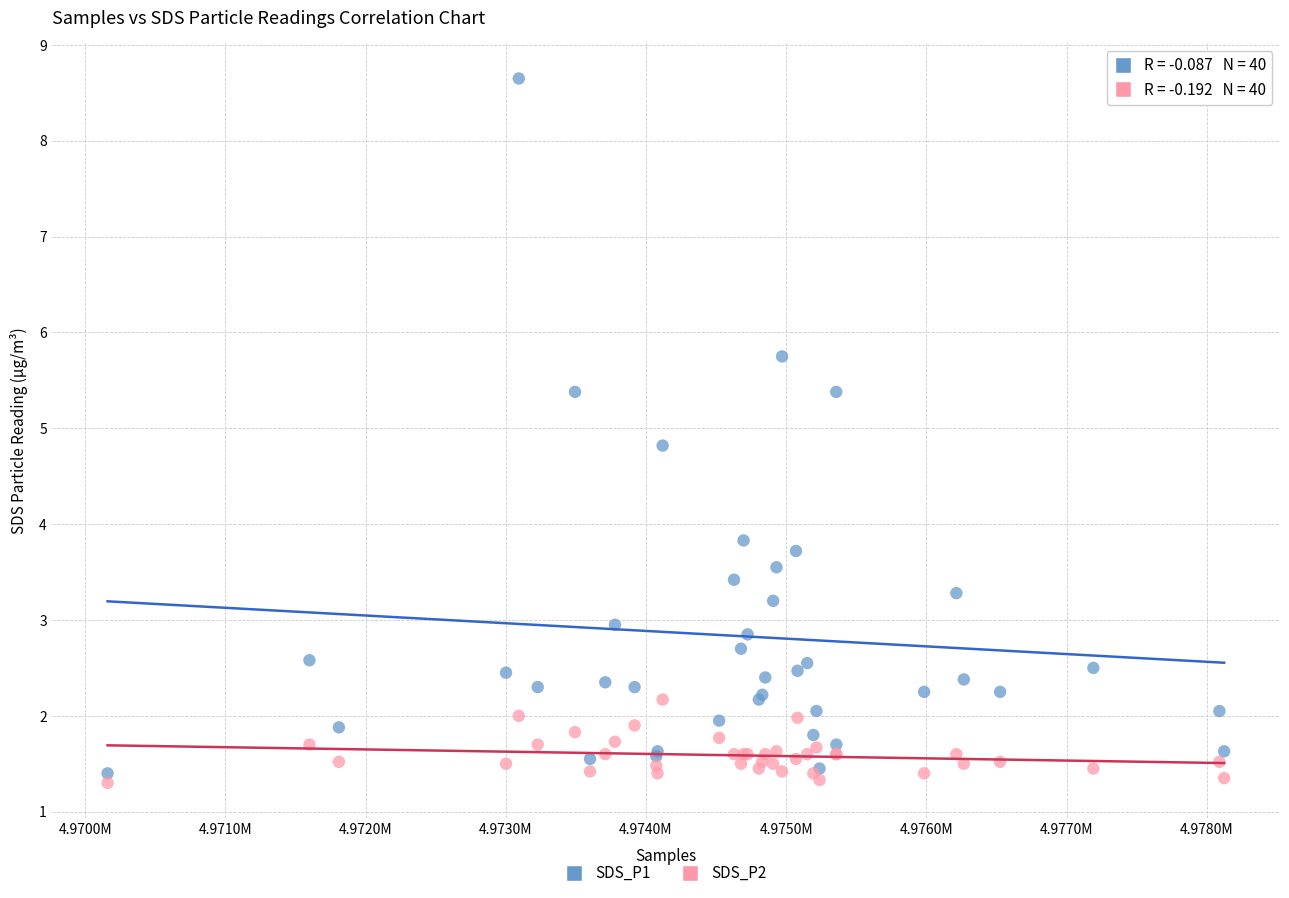

Across all series, what Y value is closest to 4?

3.8